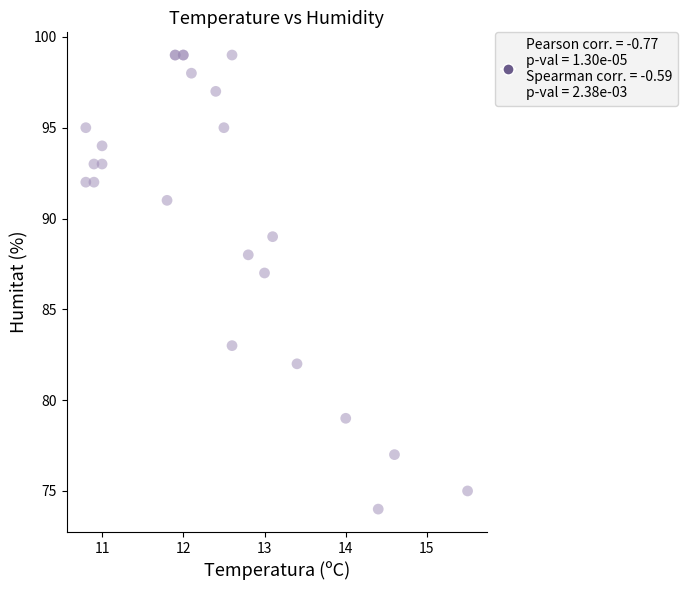

What Y value in the scatter plot is closest to 86?

87